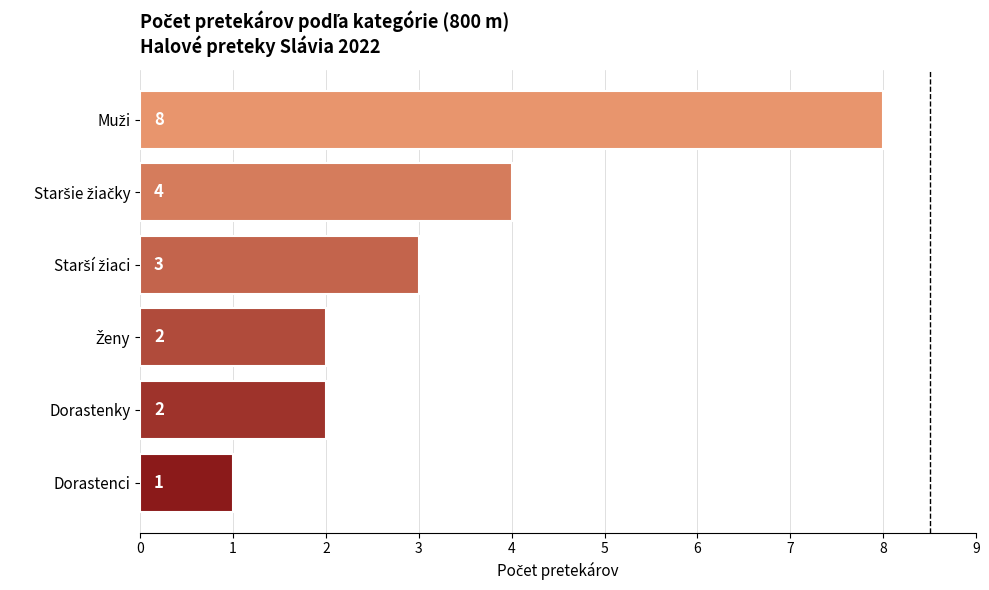

What is the difference between the maximum and second lowest values?

6